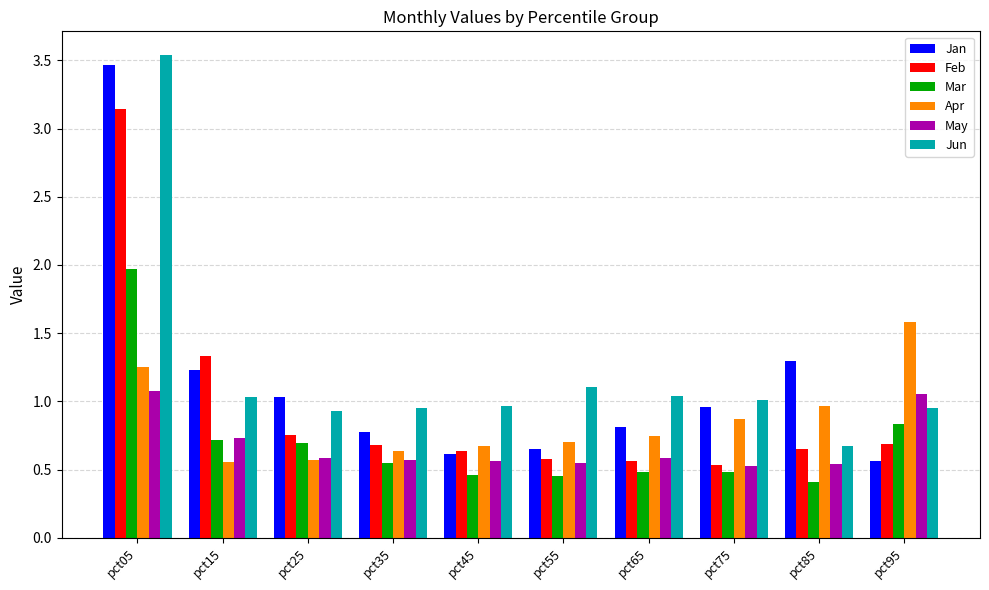

How many Mar values are between 0 and 1?

9